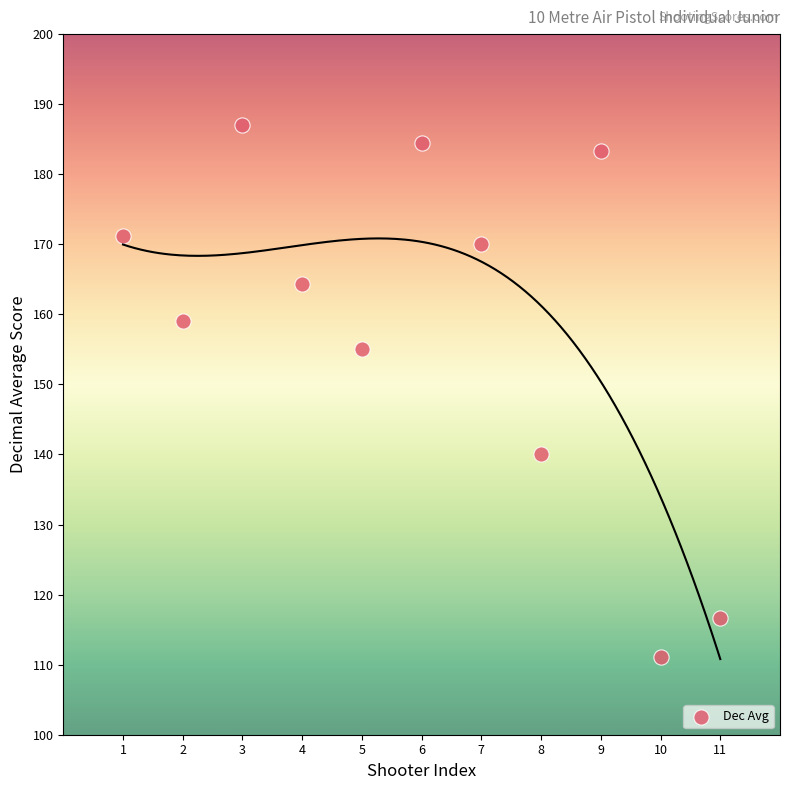

What is the range of Y values (max minus min)?

75.9